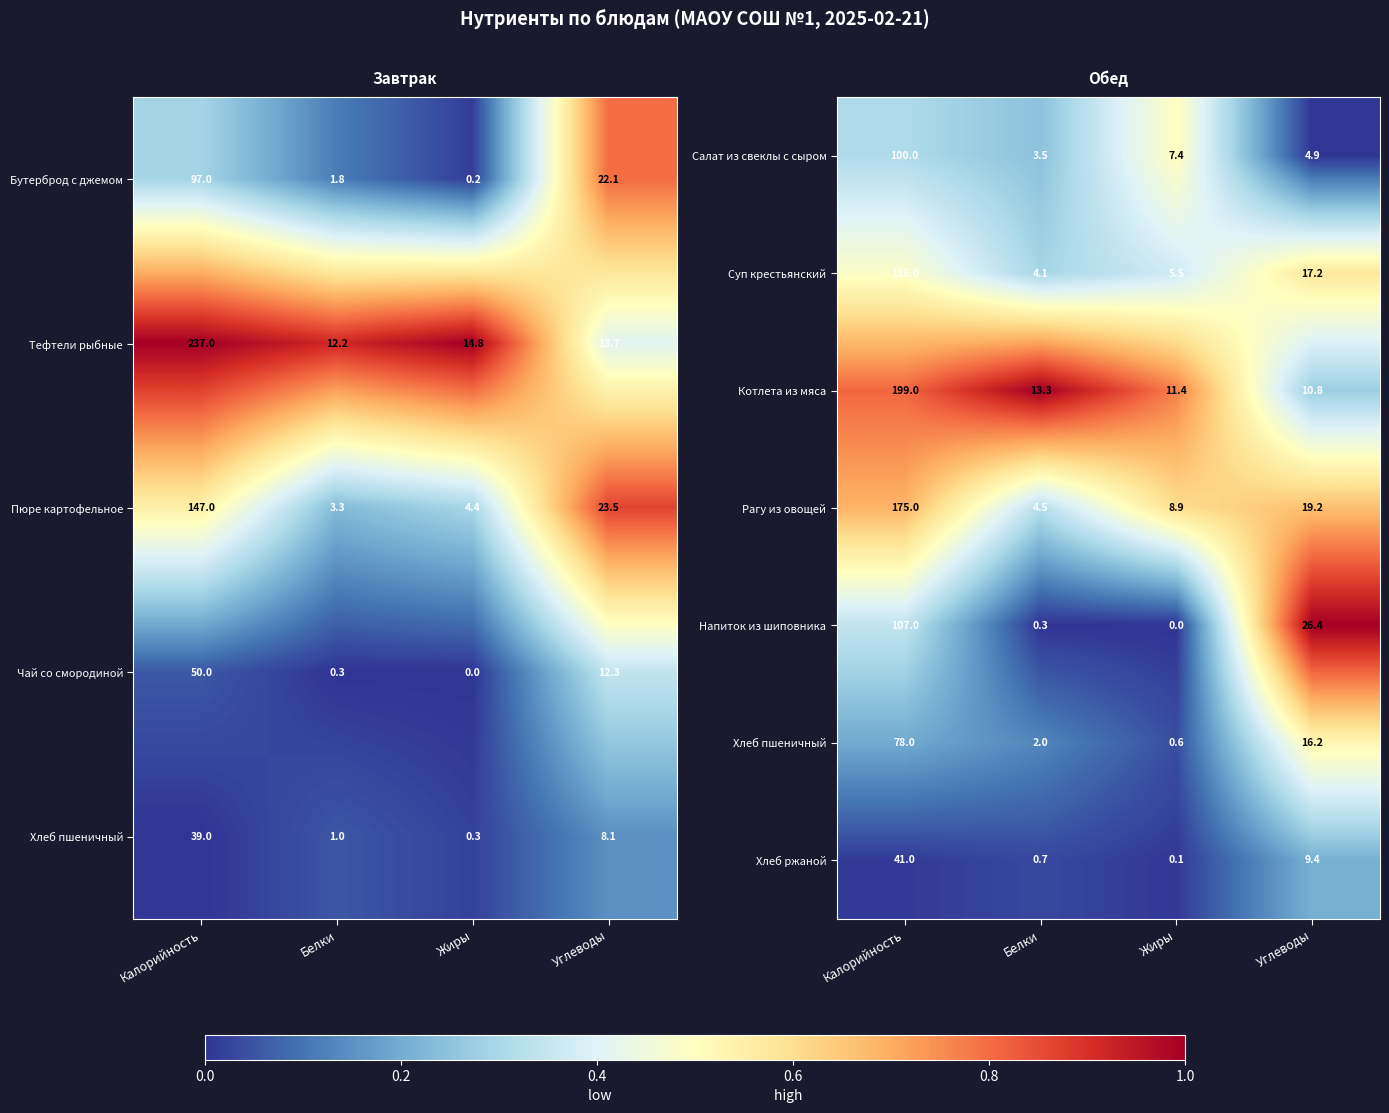

Is it true that Хлеб ржаной equals 4.7 at Углеводы?

False